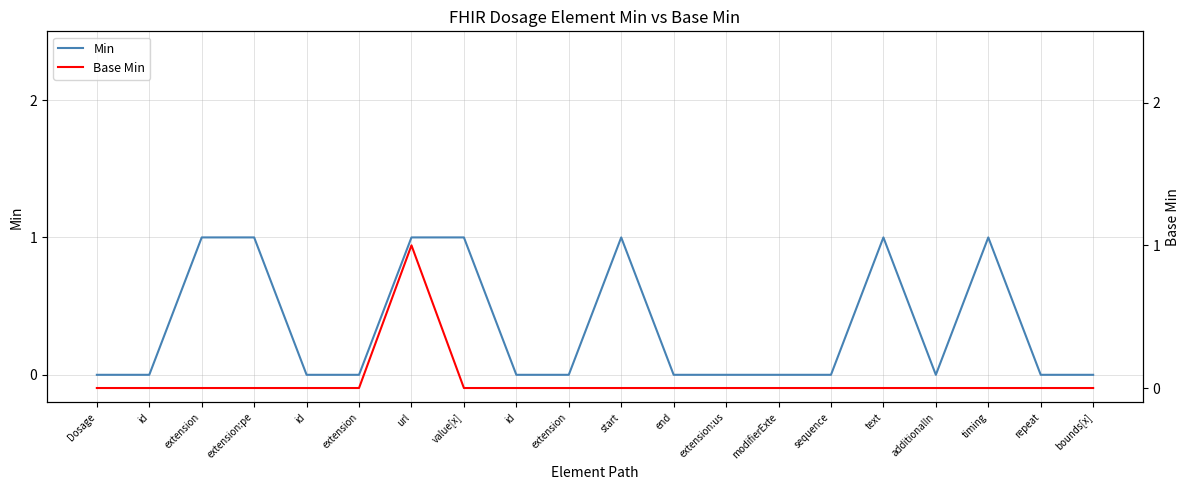

Reading left to right, what are all the values shown in this chart?

Min: 0	0	1	1	0	0	1	1	0	0	1	0	0	0	0	1	0	1	0	0
Base Min: 0	0	0	0	0	0	1	0	0	0	0	0	0	0	0	0	0	0	0	0